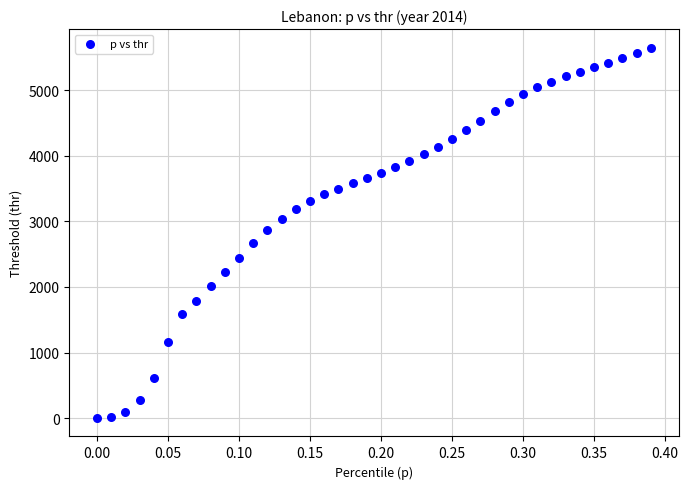

What is the range of Y values (max minus min)?

5645.8